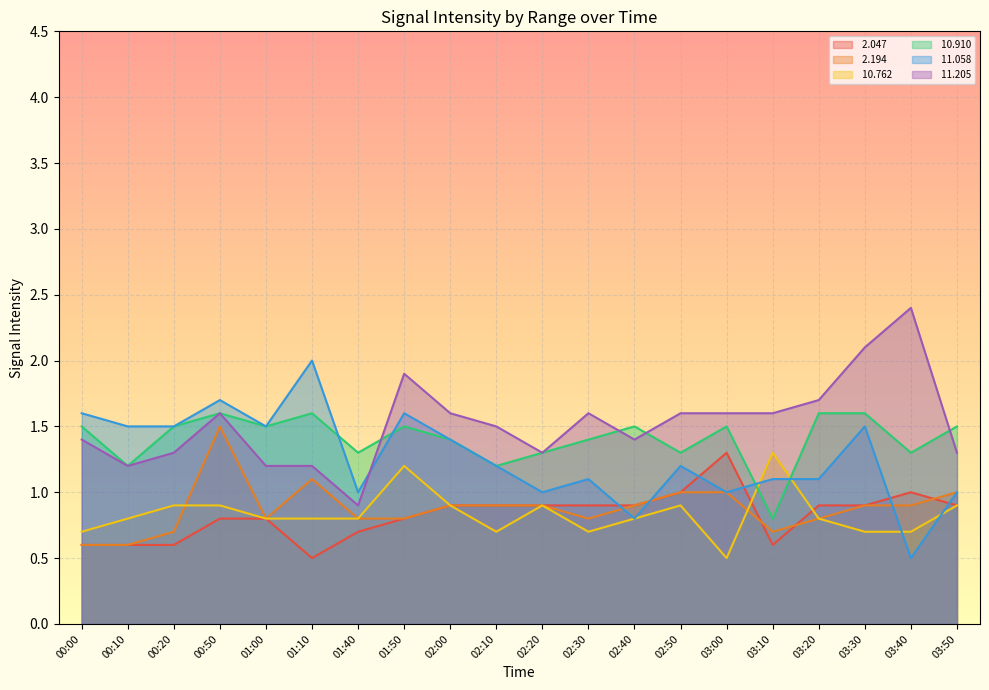

Is it true that  11.205 equals 1.6 at 02:50?

True